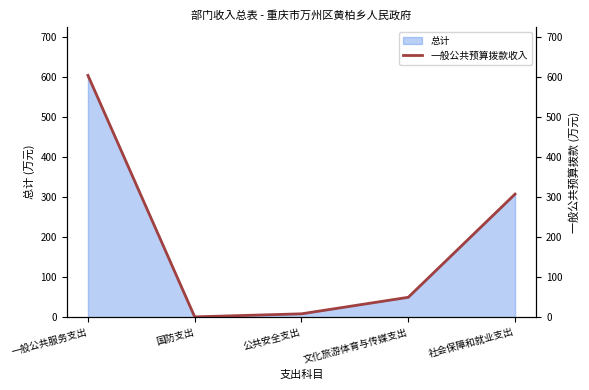

What is the difference between the second highest and minimum values?

306.9